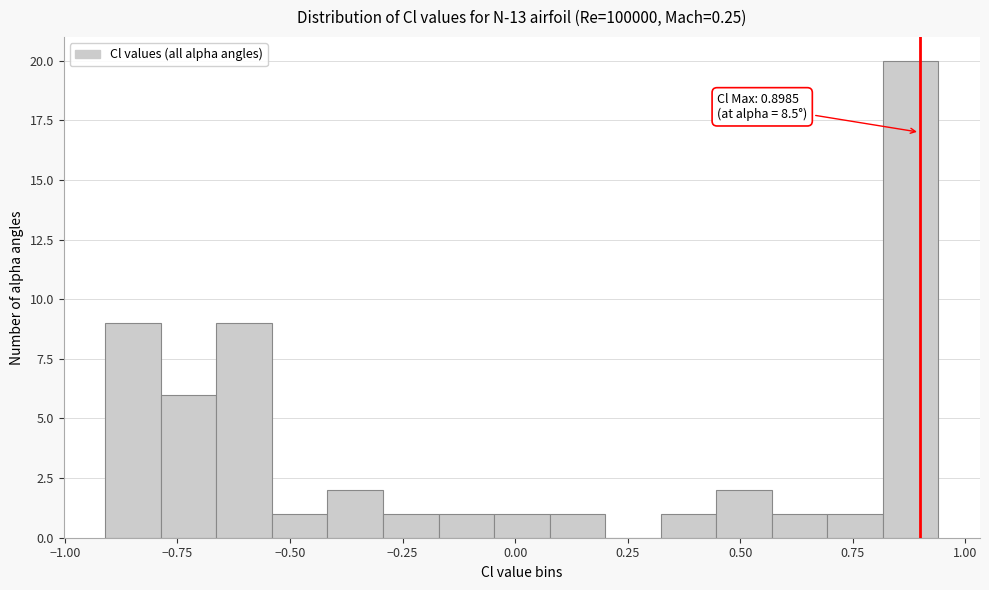

Read against the x-axis, roughly where is the centre of the tallest bar?

0.90